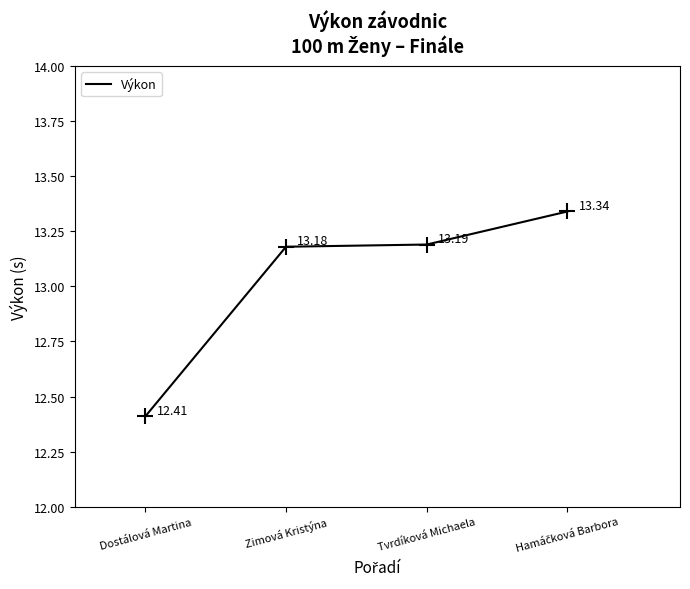

Between Dostálová Martina and Tvrdíková Michaela, which is larger?

Tvrdíková Michaela